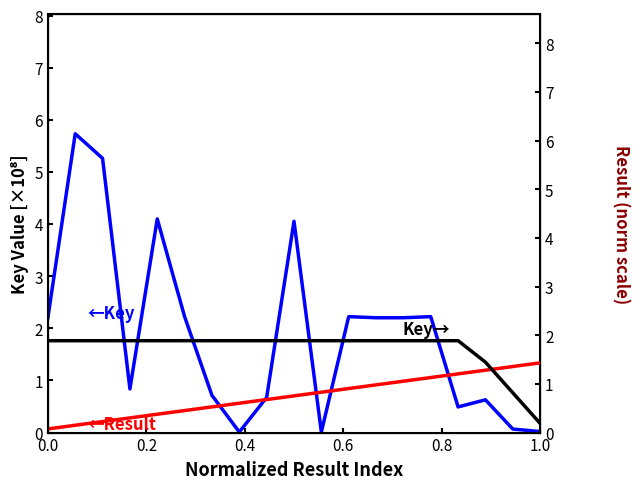

How many interior local peaks does the ←Key series have?

6